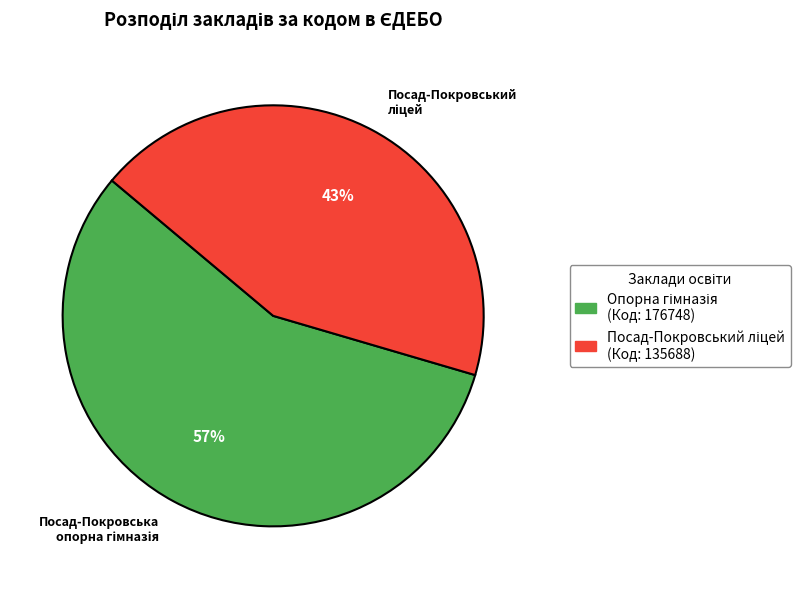

Does any single category account for the majority?

Yes